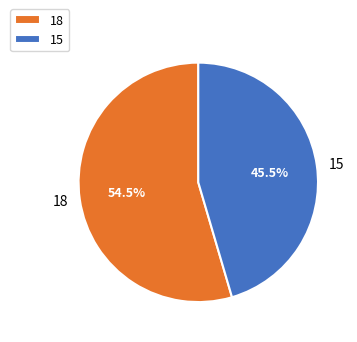

How many segments does this pie chart have?

2